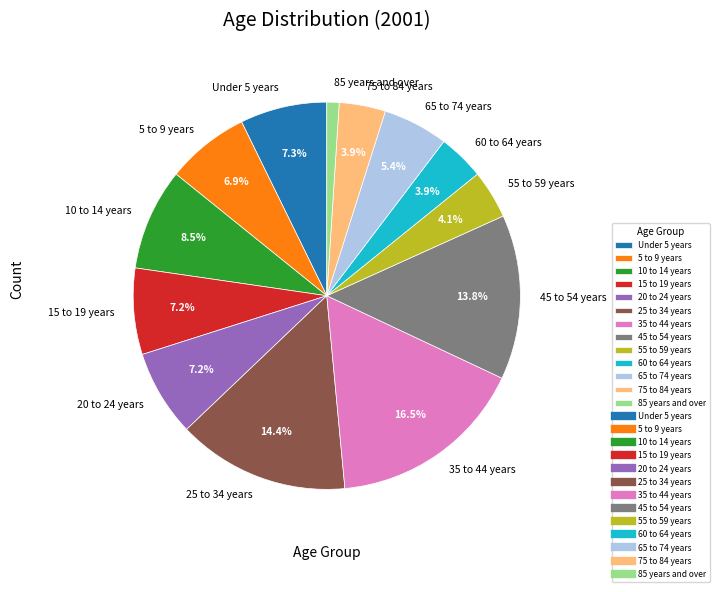

The 85 years and over slice represents 13% of the pie. True or false?

False